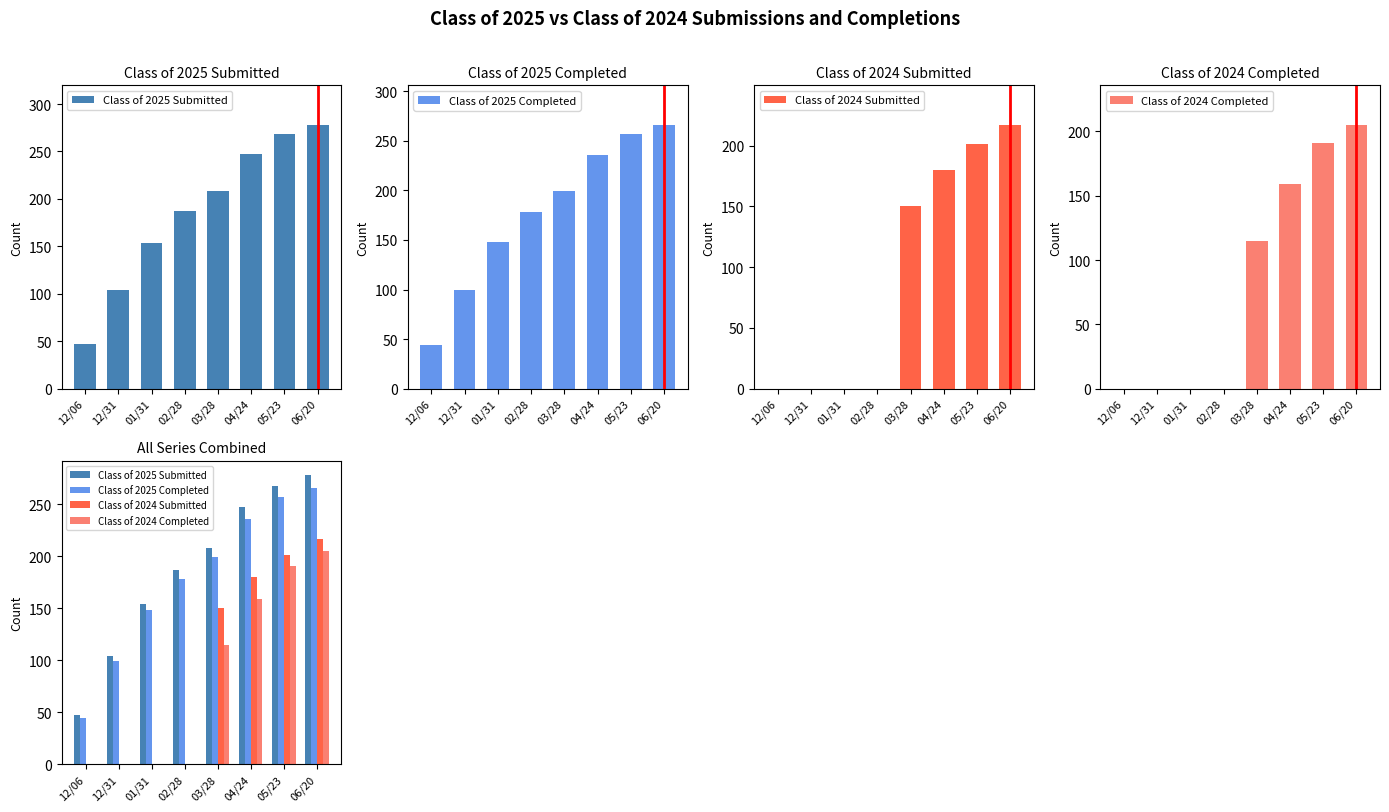

At which label does Class of 2025 Completed reach its minimum?

12/06